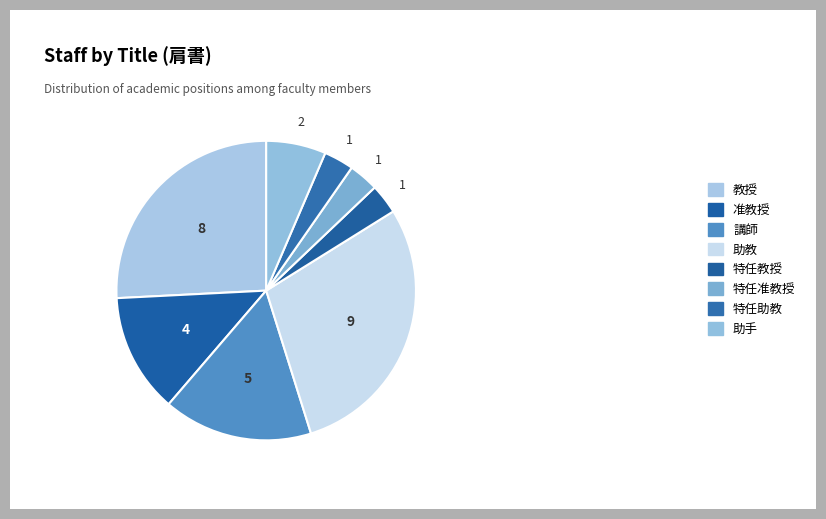

Combined, what portion of the pie is 特任准教授 and 助手?

9.7%